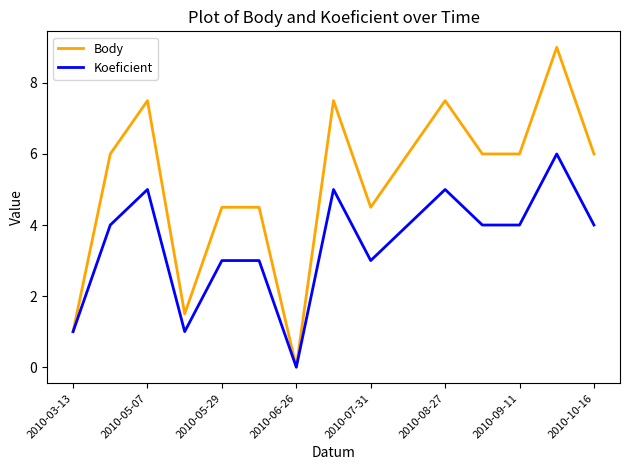

What is the average value of the Body series?

5.2